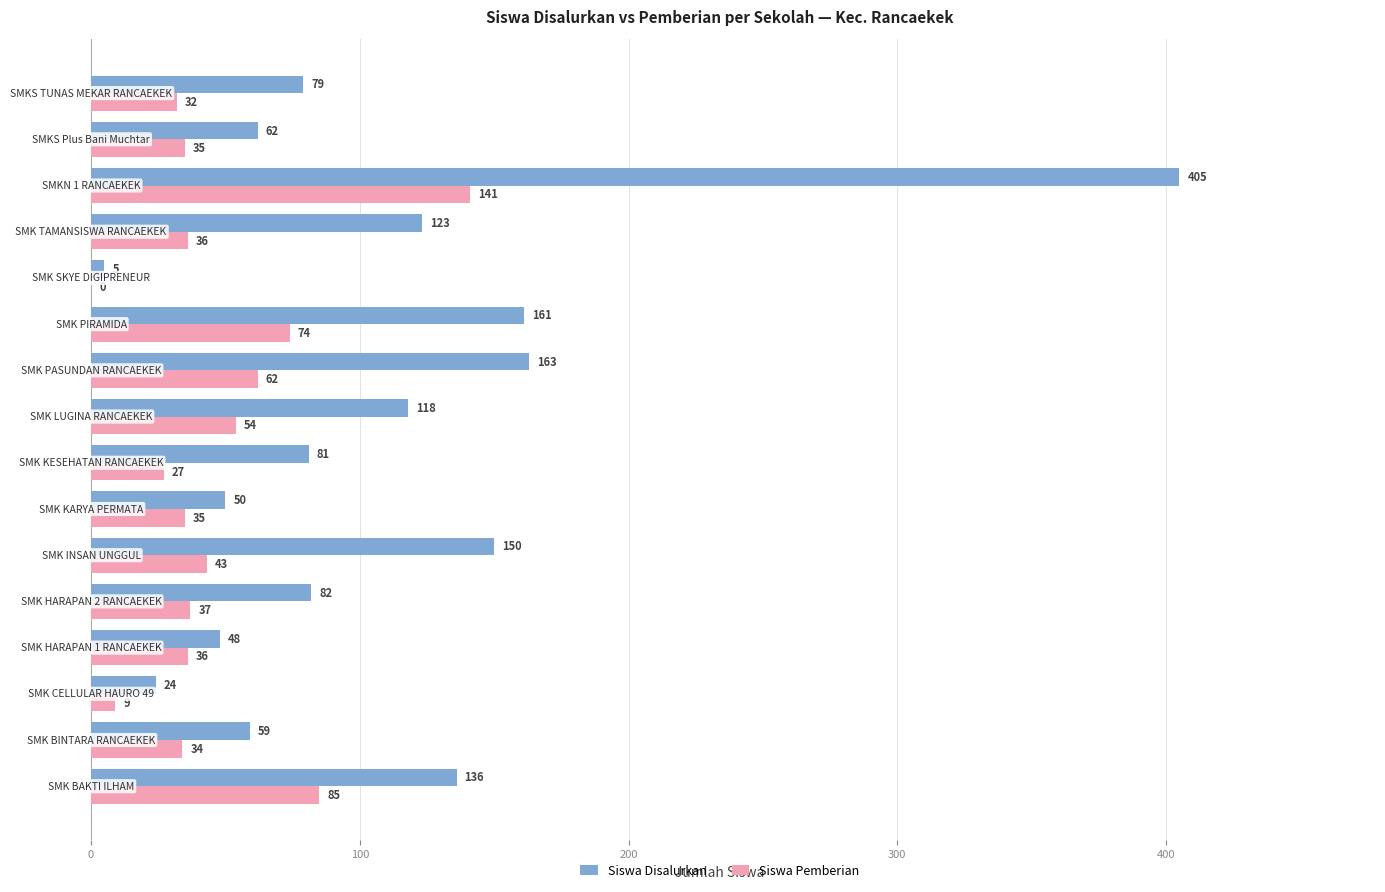

Which series has the largest total across all categories?

Siswa Disalurkan